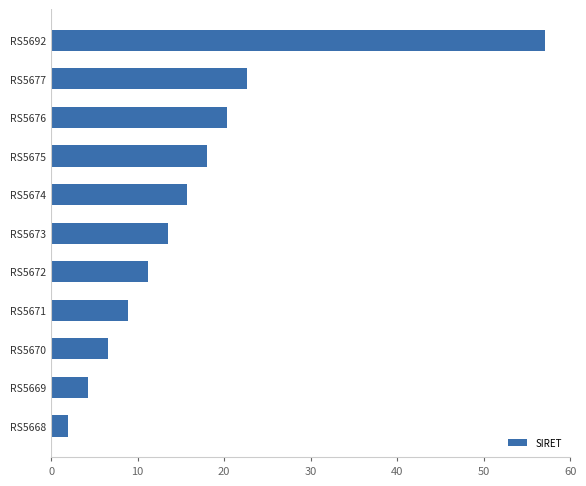

At which label is the value closest to 29?

RS5677